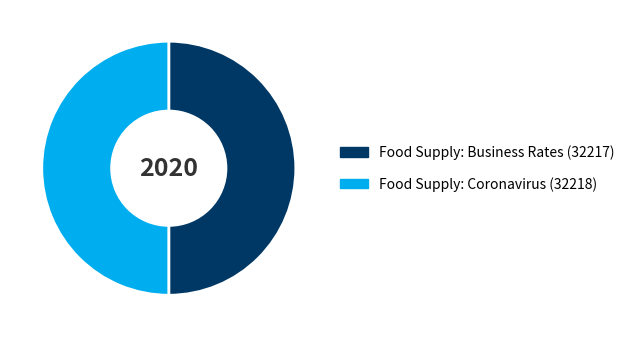

What is the ratio of the value at Food Supply: Business Rates (32217) to the value at Food Supply: Coronavirus (32218)?

1.0